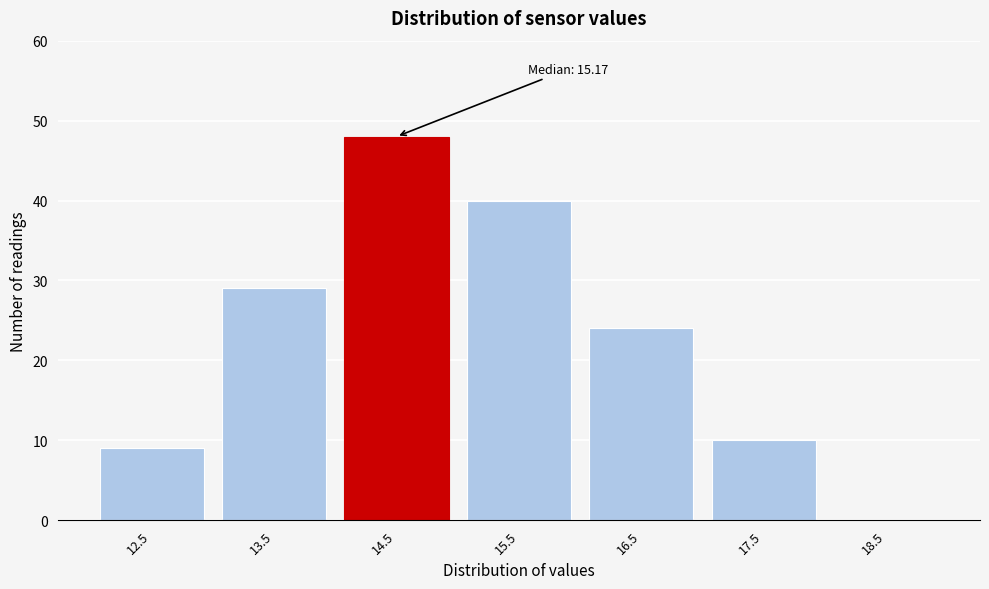

Reading left to right, what are all the values shown in this chart?

12.5=9	13.5=29	14.5=48	15.5=40	16.5=24	17.5=10	18.5=0